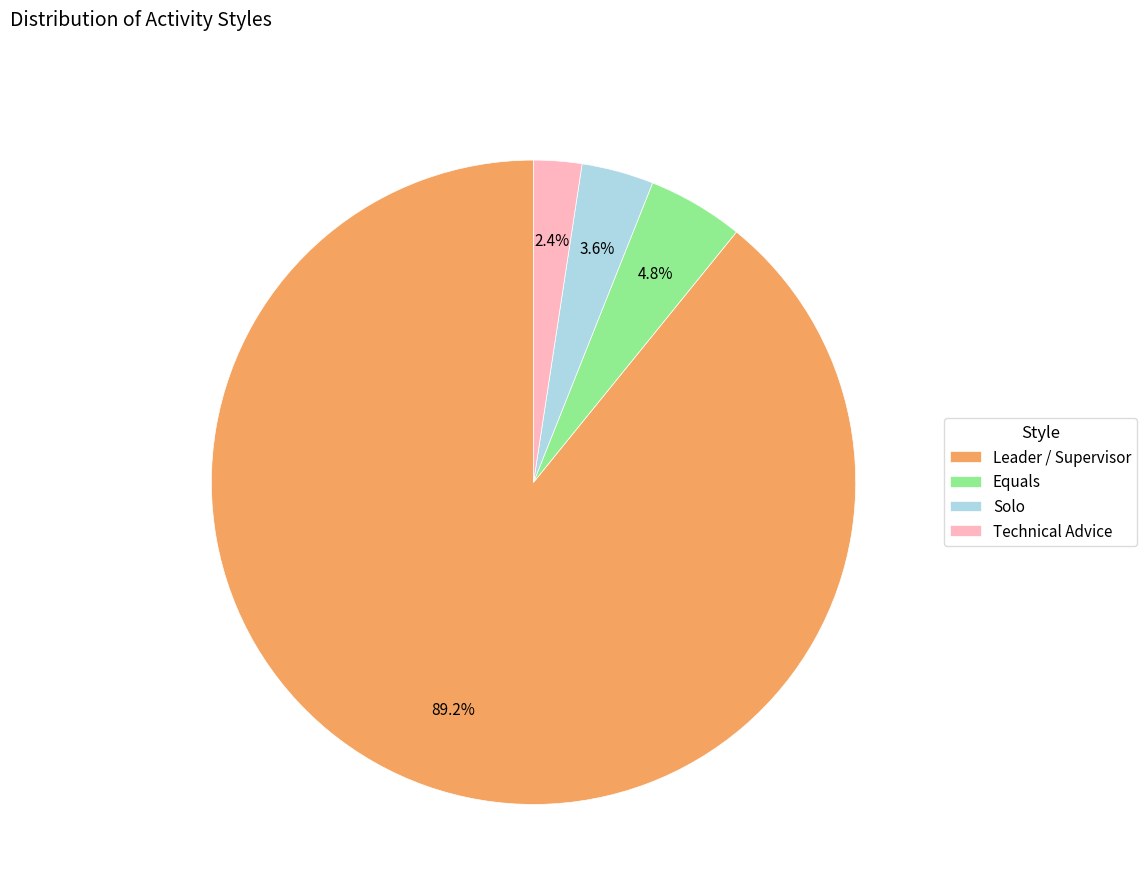

To the nearest percent, what is the average slice percentage?

25%